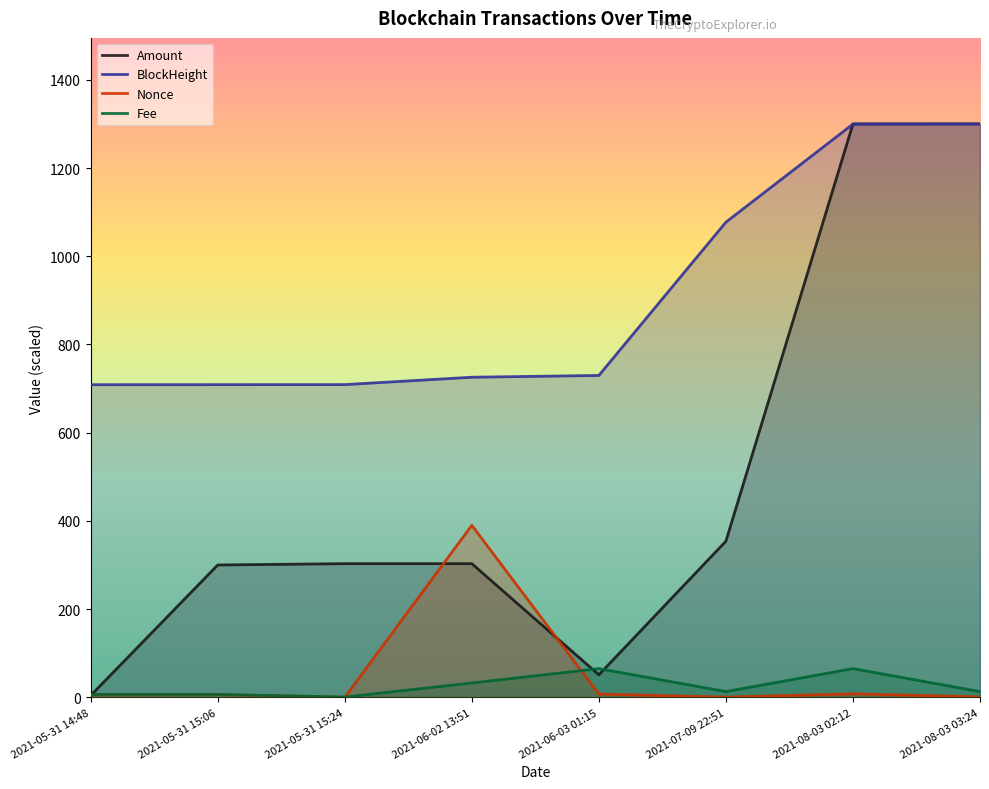

True or false: BlockHeight has more than 2 points higher than both neighbors.

False